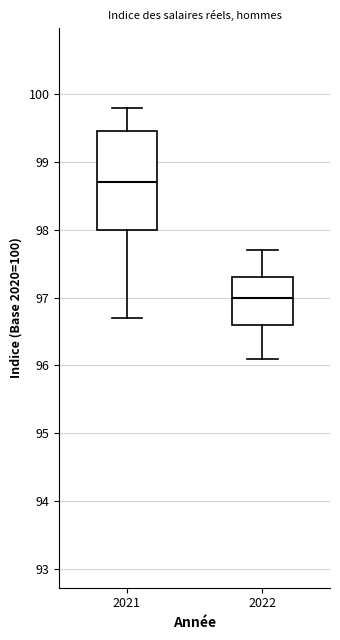

Which box is the tallest, from its lower edge to its upper edge?

2021